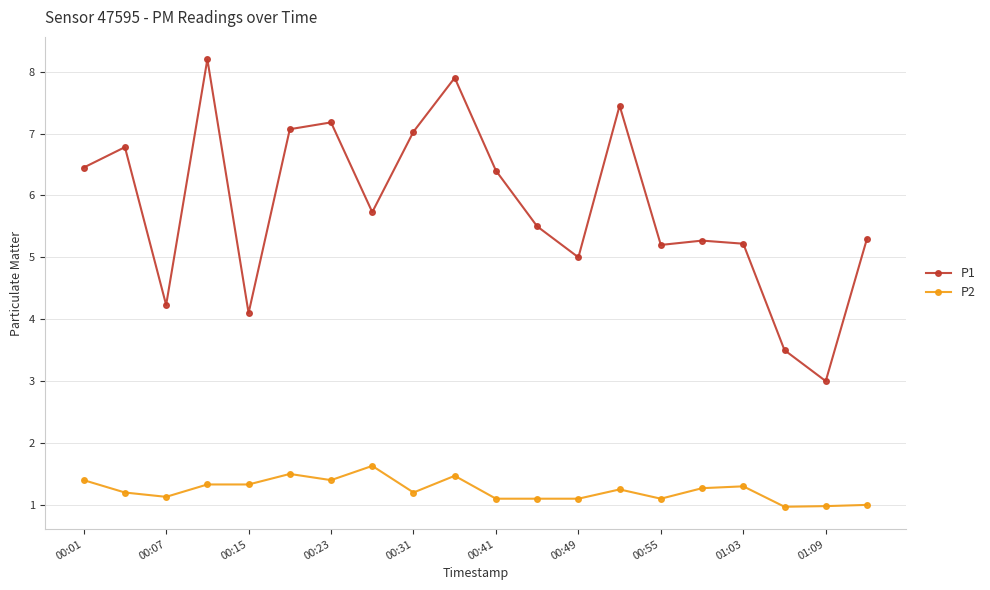

True or false: P1 and P2 intersect in this chart.

False